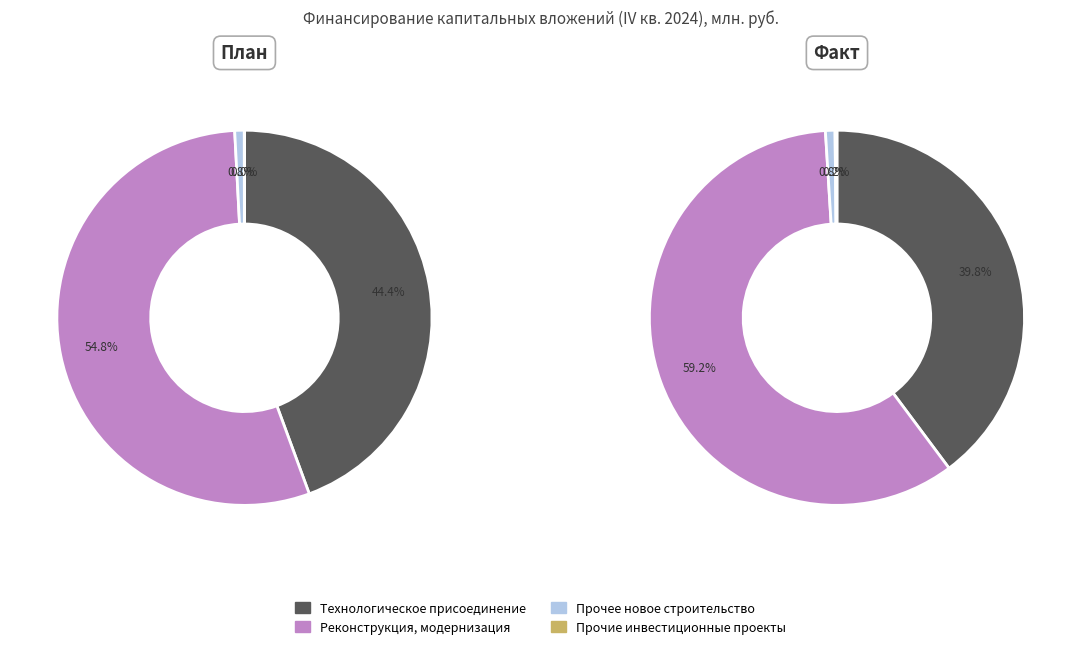

Rank the categories by value from highest to lowest.

Реконструкция, модернизация, Технологическое присоединение, Прочее новое строительство, Прочие инвестиционные проекты